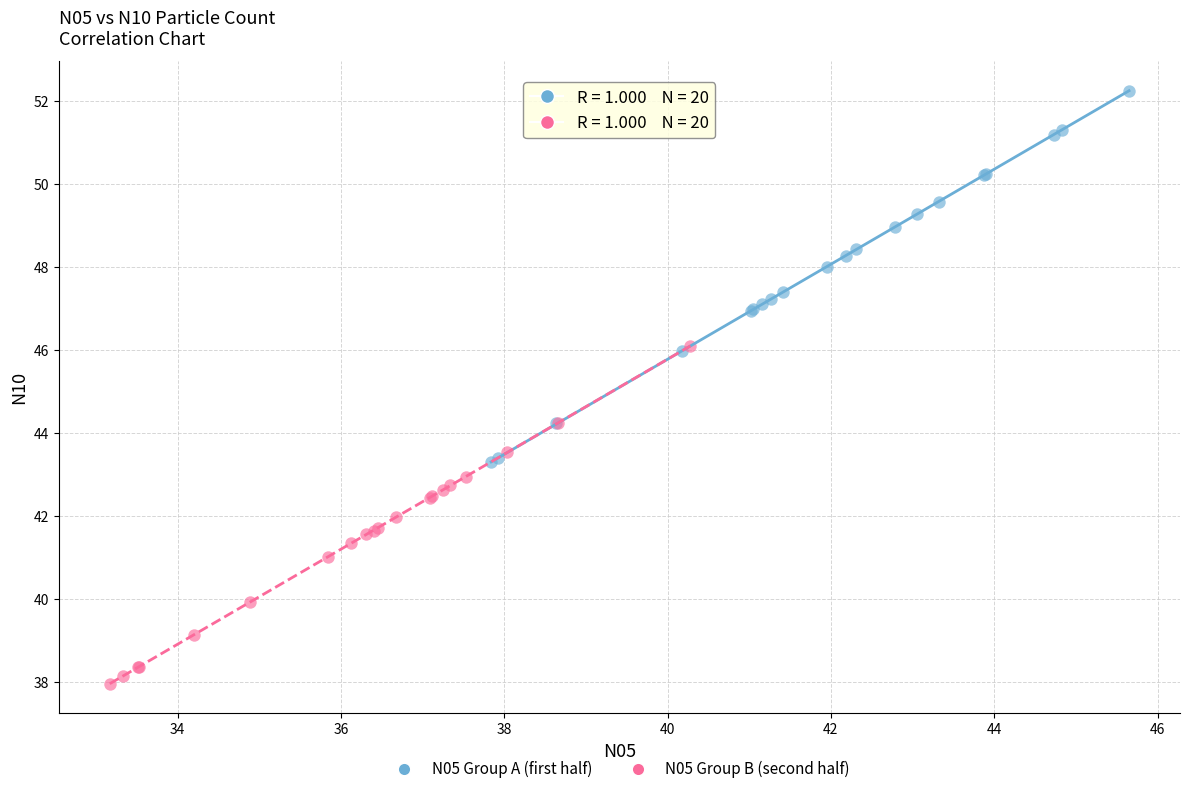

Which series contains the lowest Y value?

N05 Group B (second half)